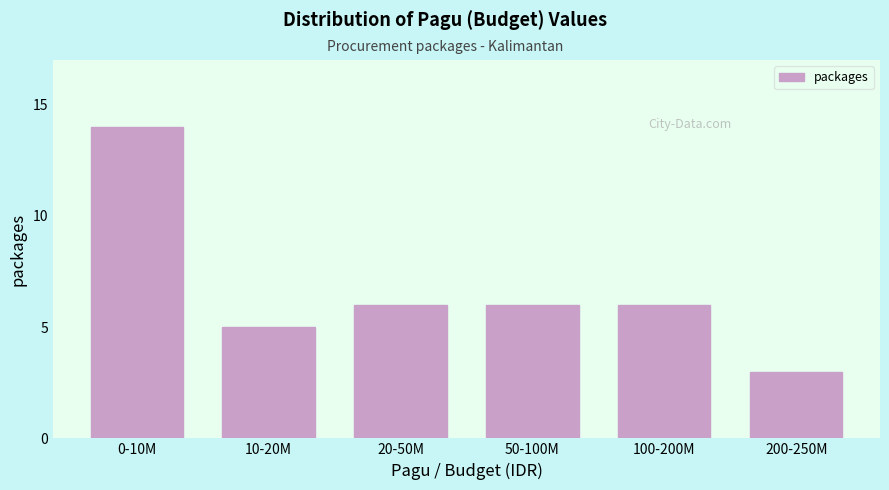

Reading left to right, list all the values displayed in this chart.

14	5	6	6	6	3